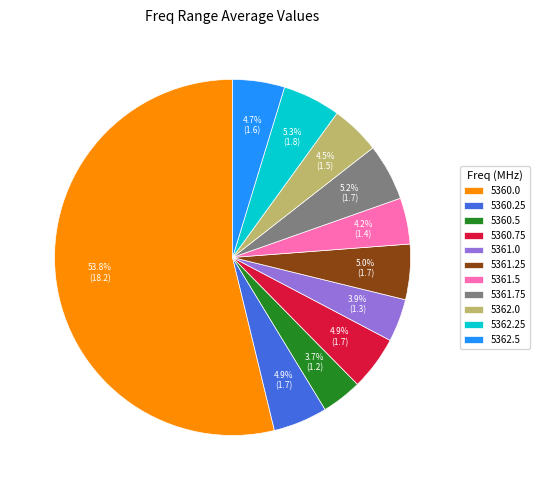

Combined, what portion of the pie is 5360.0 and 5362.25?

59.0%